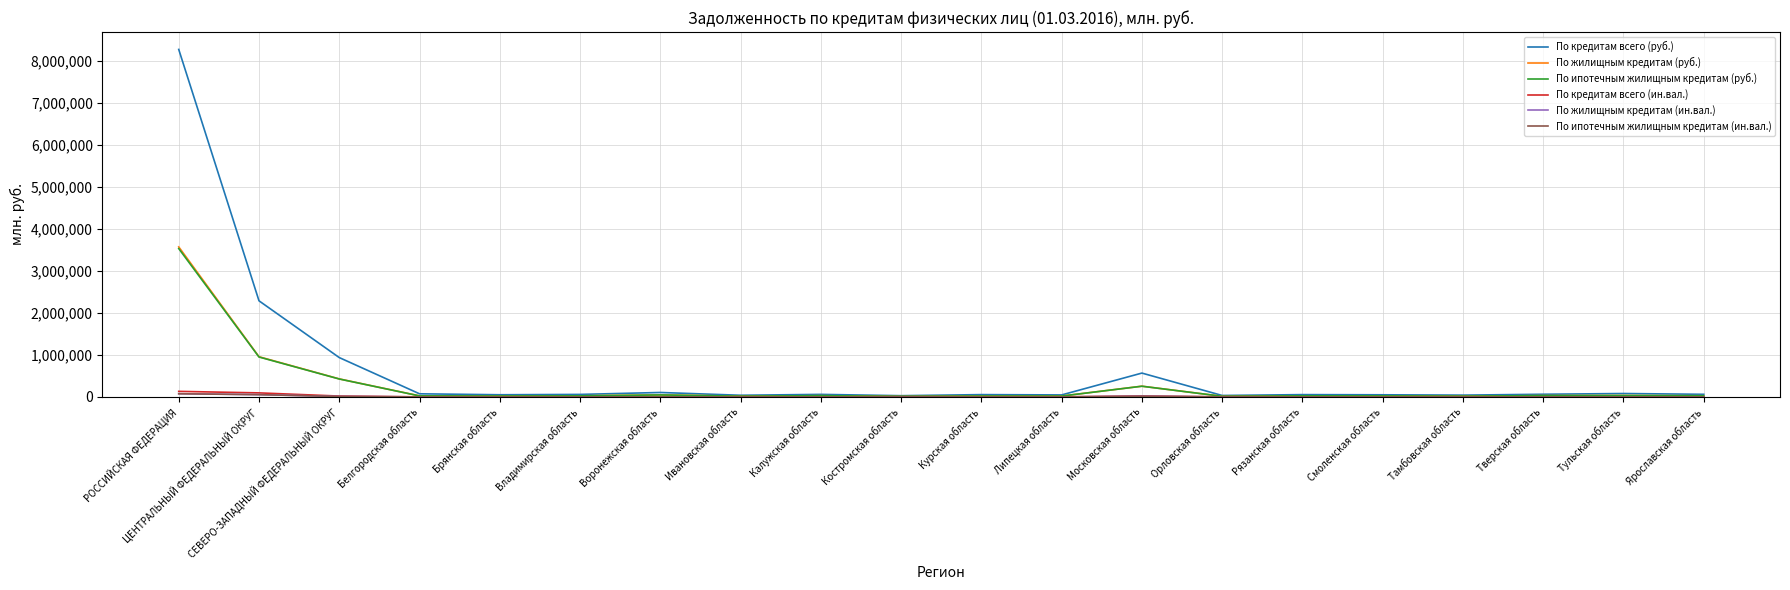

Which series changed the most between РОССИЙСКАЯ ФЕДЕРАЦИЯ and ЦЕНТРАЛЬНЫЙ ФЕДЕРАЛЬНЫЙ ОКРУГ?

По кредитам всего (руб.)